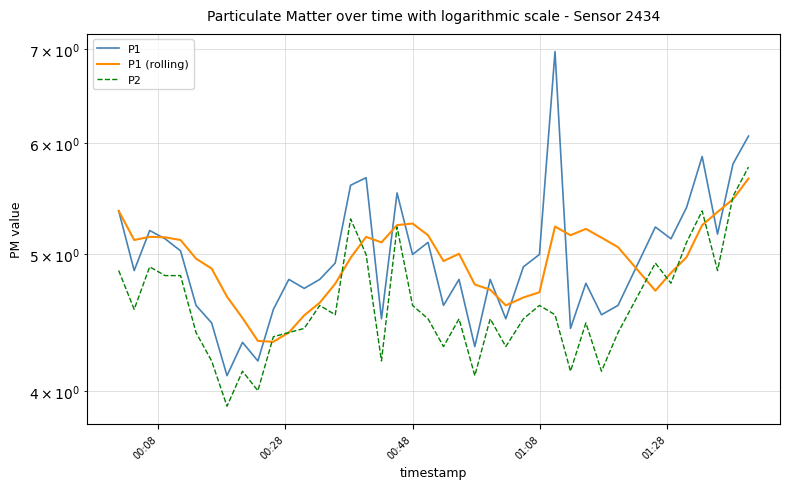

In P2, how many points are higher than both neighbors (excluding endpoints)?

11